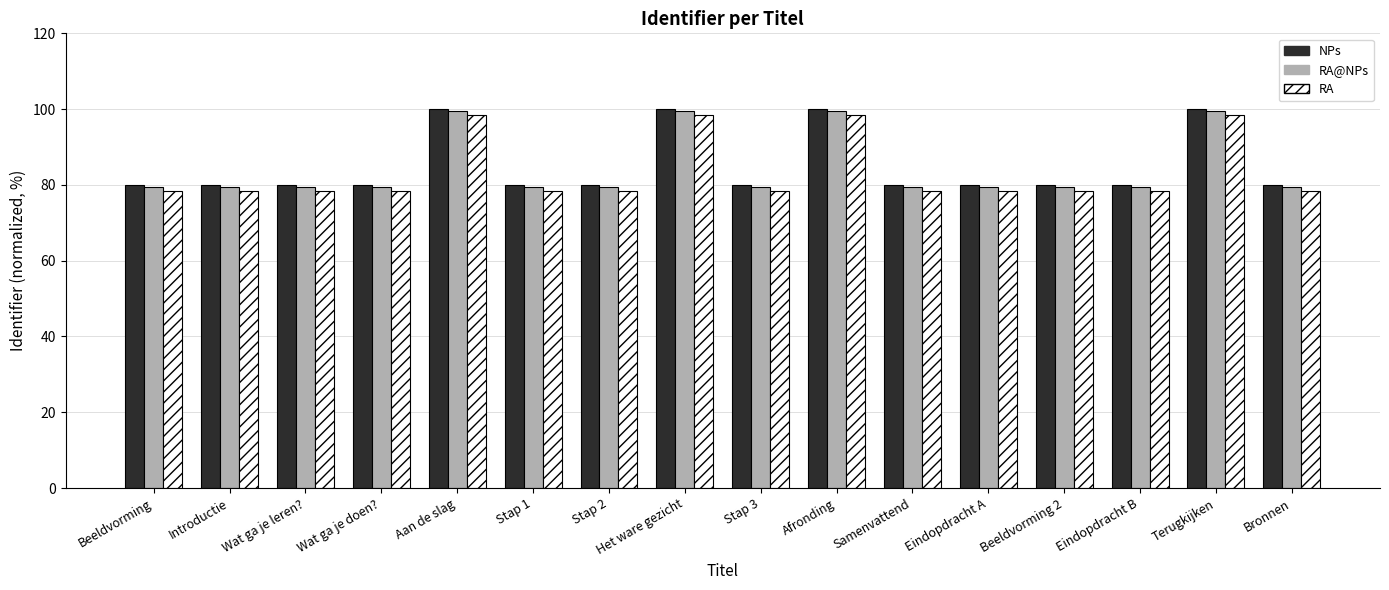

The value of RA at Eindopdracht A is 78.4. True or false?

True